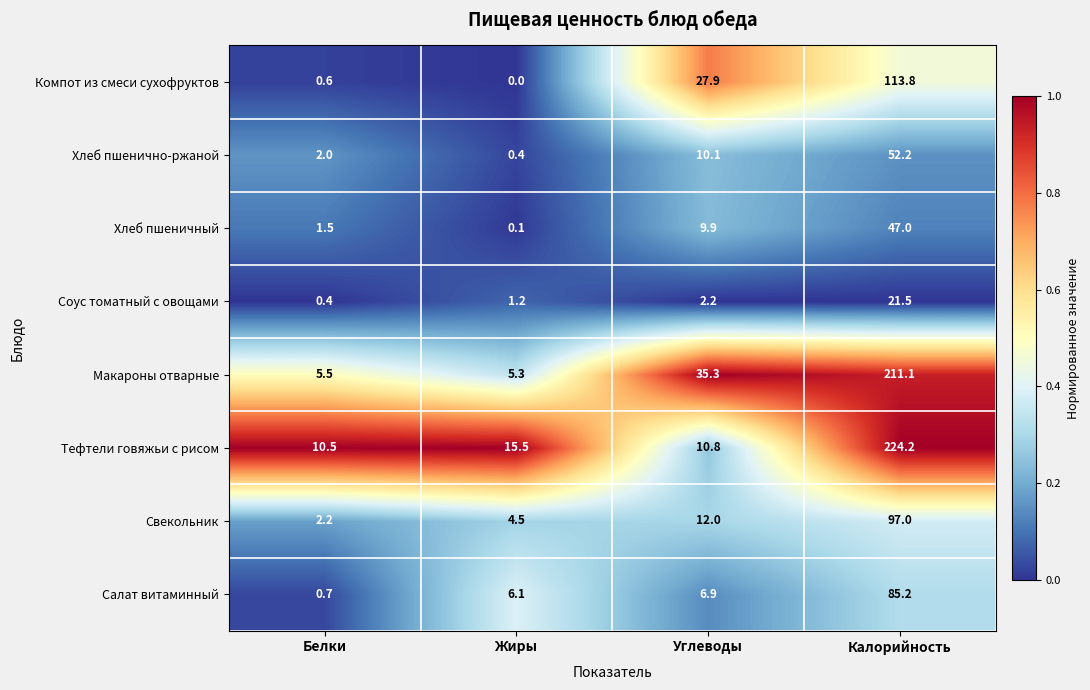

What is the average value of the Свекольник series?

28.9